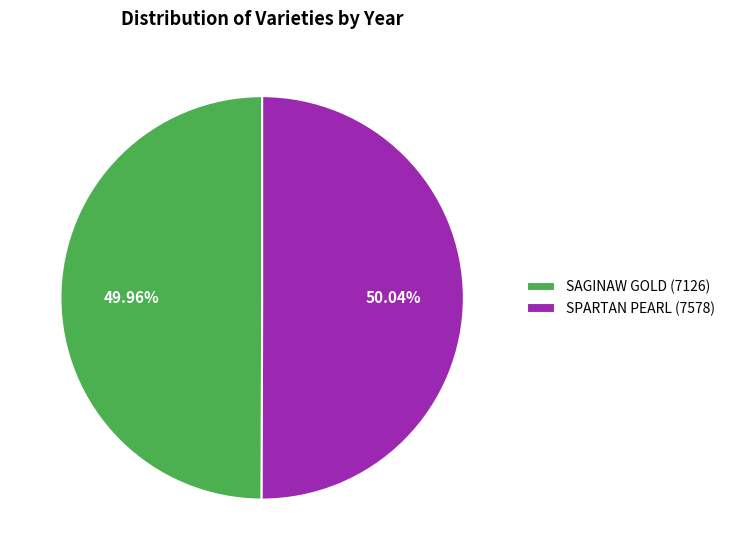

What percentage is the SAGINAW GOLD (7126) slice, to the nearest percent?

50%